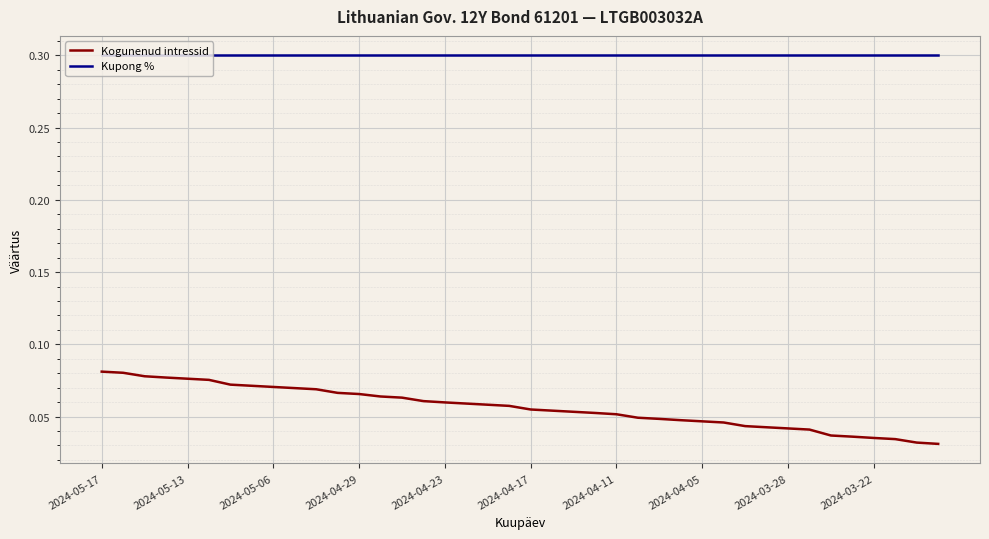

How many categories are shown in the chart?

40